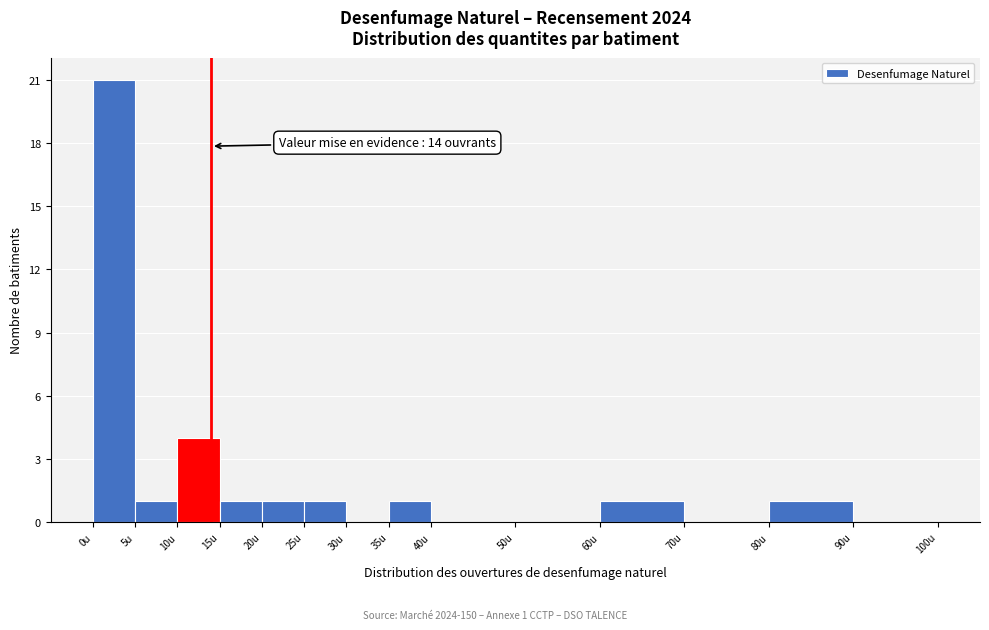

Which range on the x-axis has the tallest bar?

0 to 5